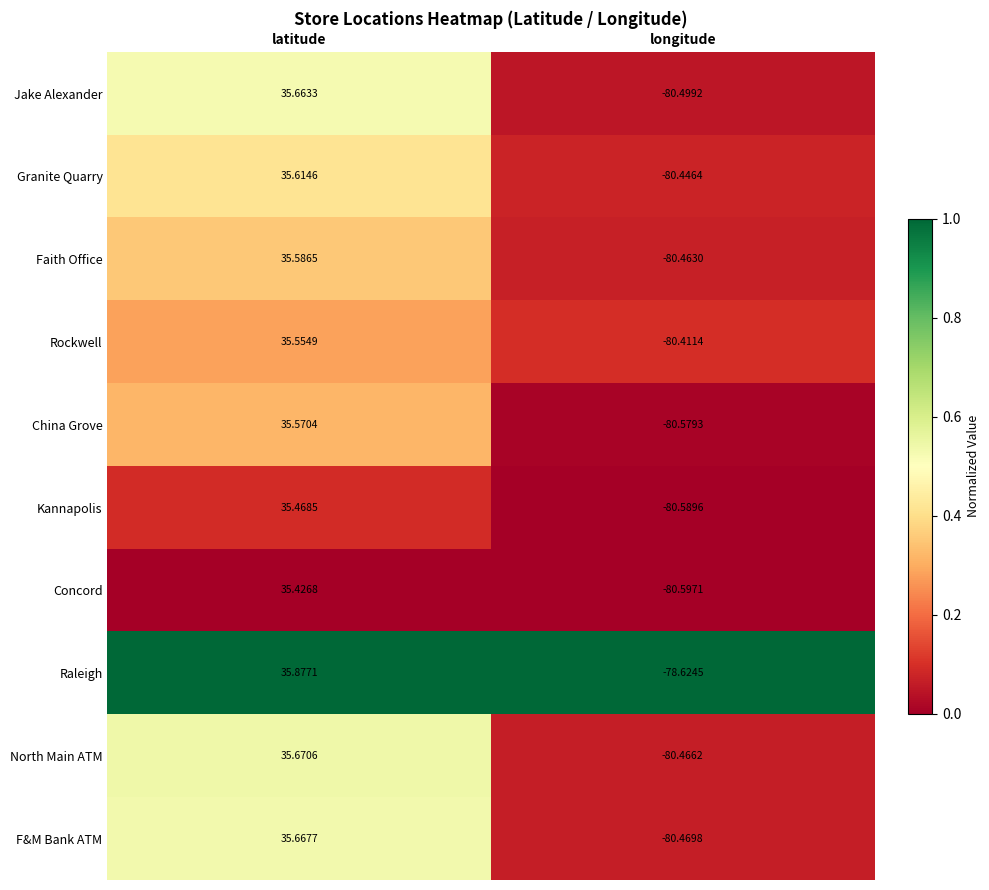

Which category has the lowest value in the F&M Bank ATM series?

longitude